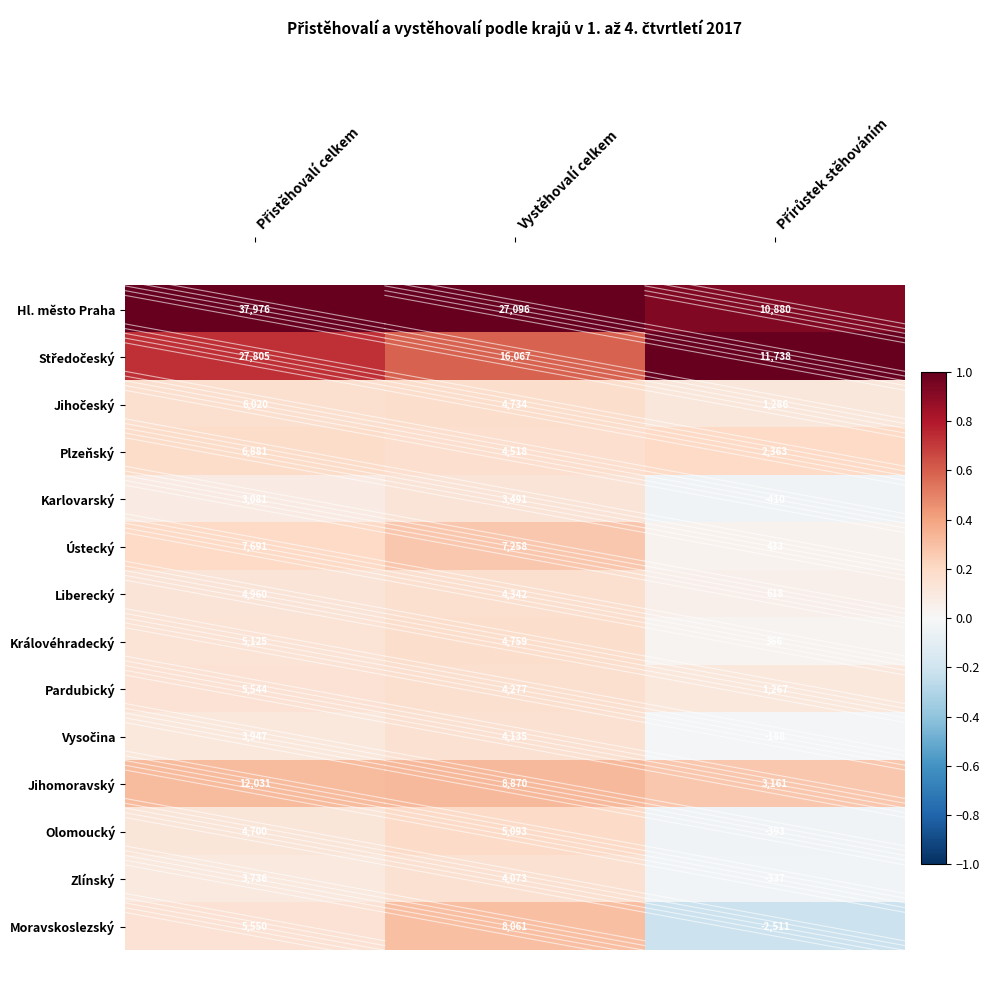

What is the minimum value for Hl. město Praha?

10880